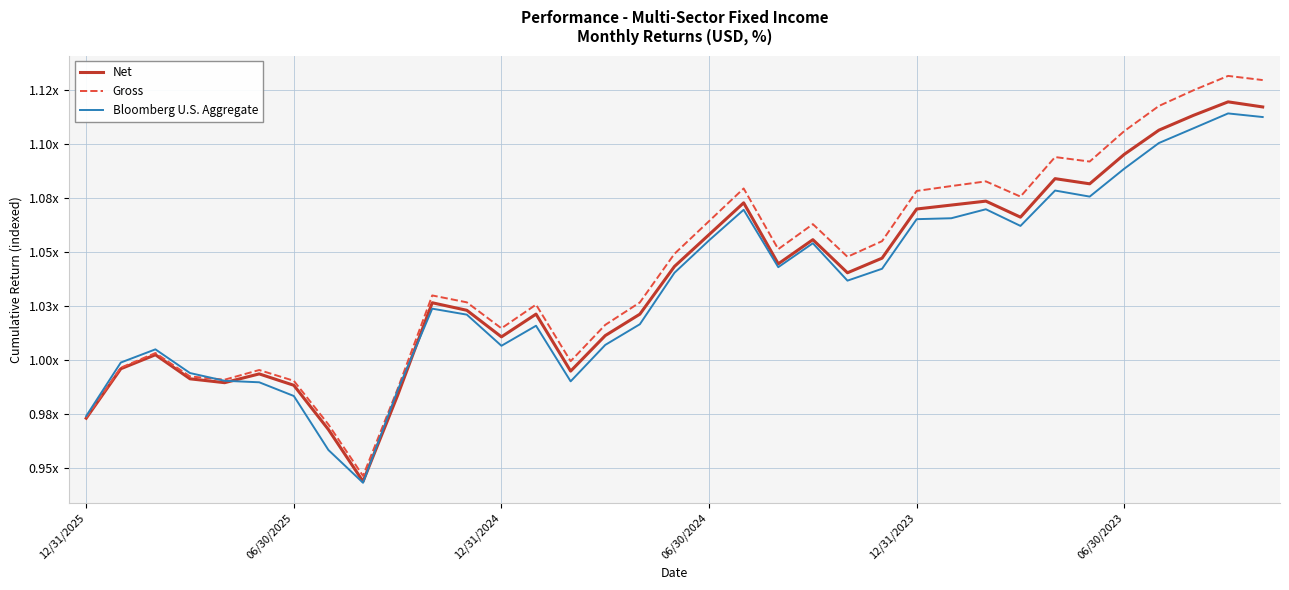

What are all the series names shown in the legend?

Net, Gross, Bloomberg U.S. Aggregate